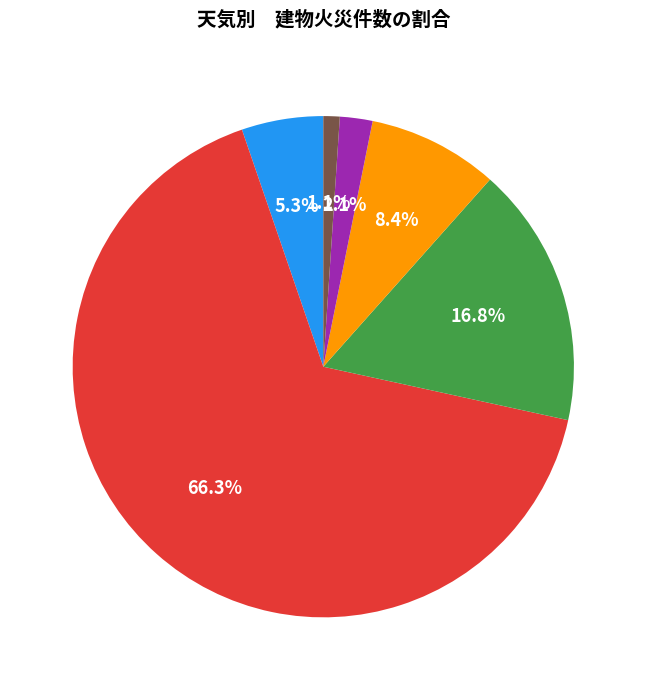

To the nearest percent, what is the difference between the largest and smallest slice percentages?

65%